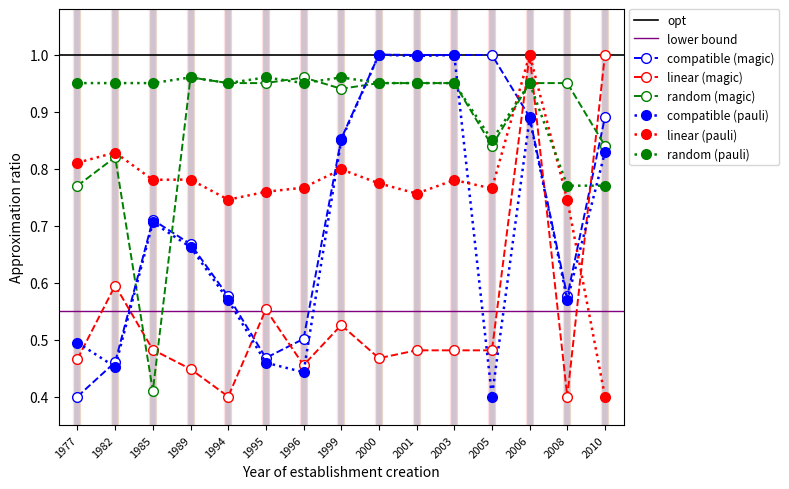

What value does the latitude_pauli series have at 2010?

0.4